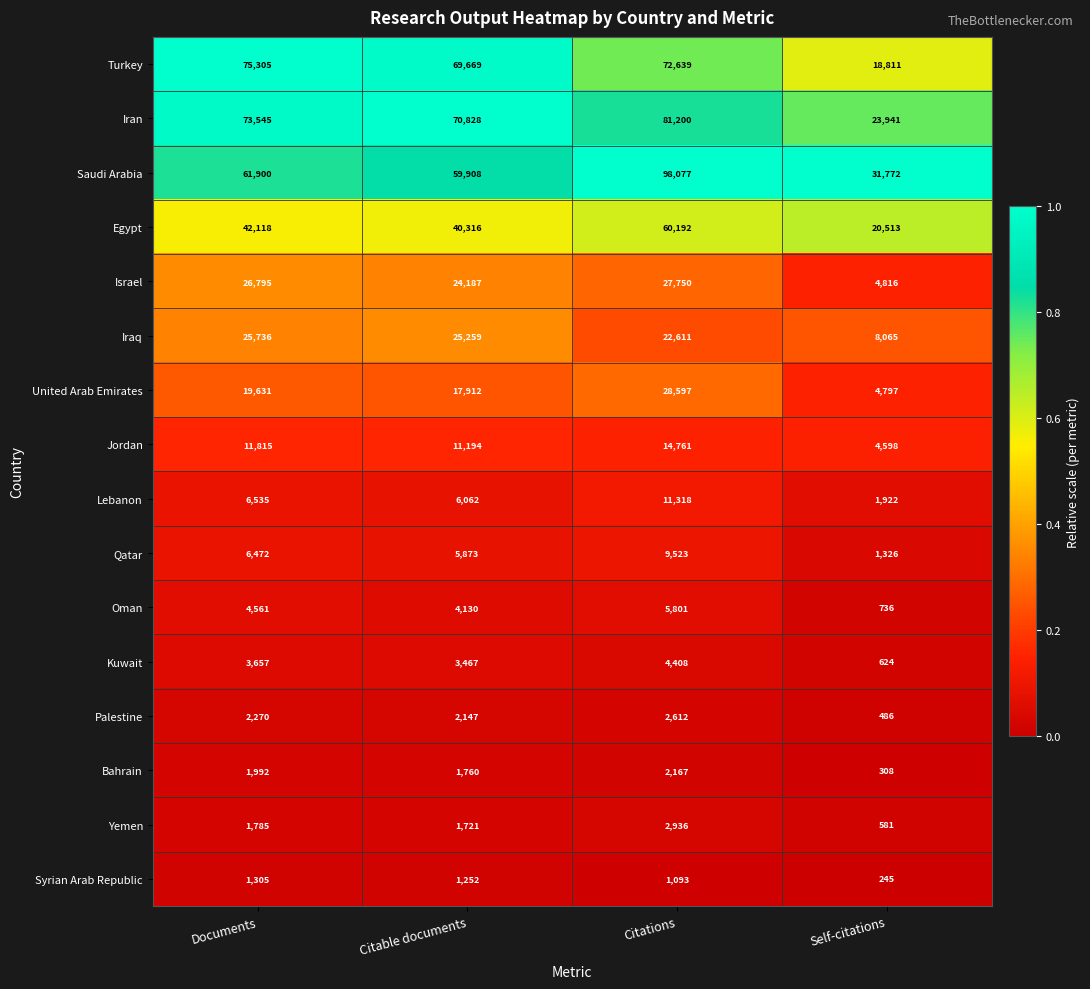

What is the difference between the highest and lowest values at Self-citations?

31527